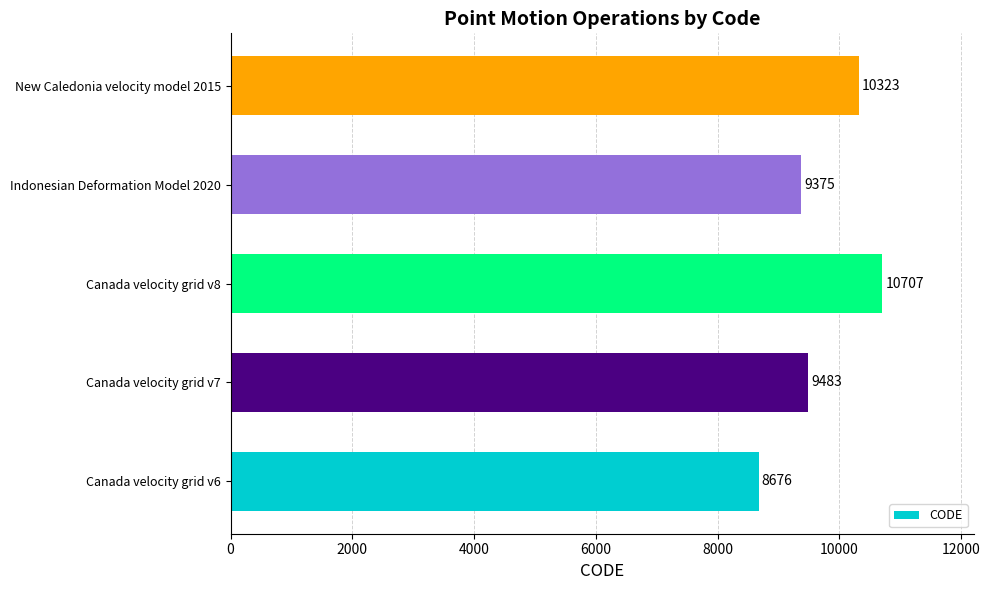

What is the difference between the second highest and minimum values?

1647